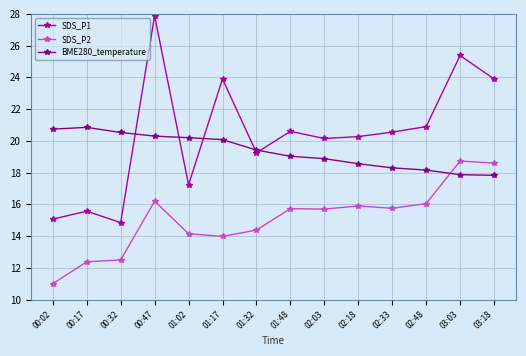

What is the label of the 9th point from the left?

02:03